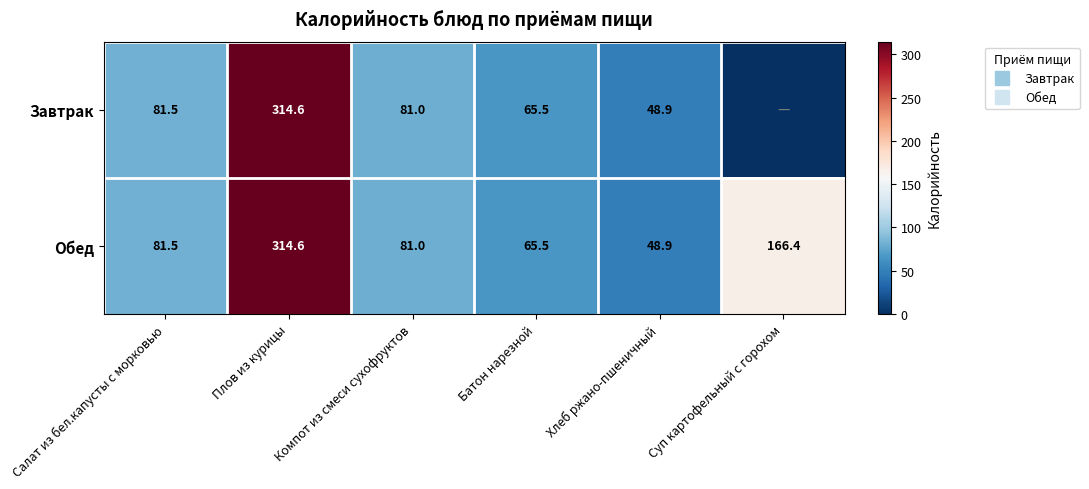

Between Плов из курицы and Компот из смеси сухофруктов, which is larger?

Плов из курицы